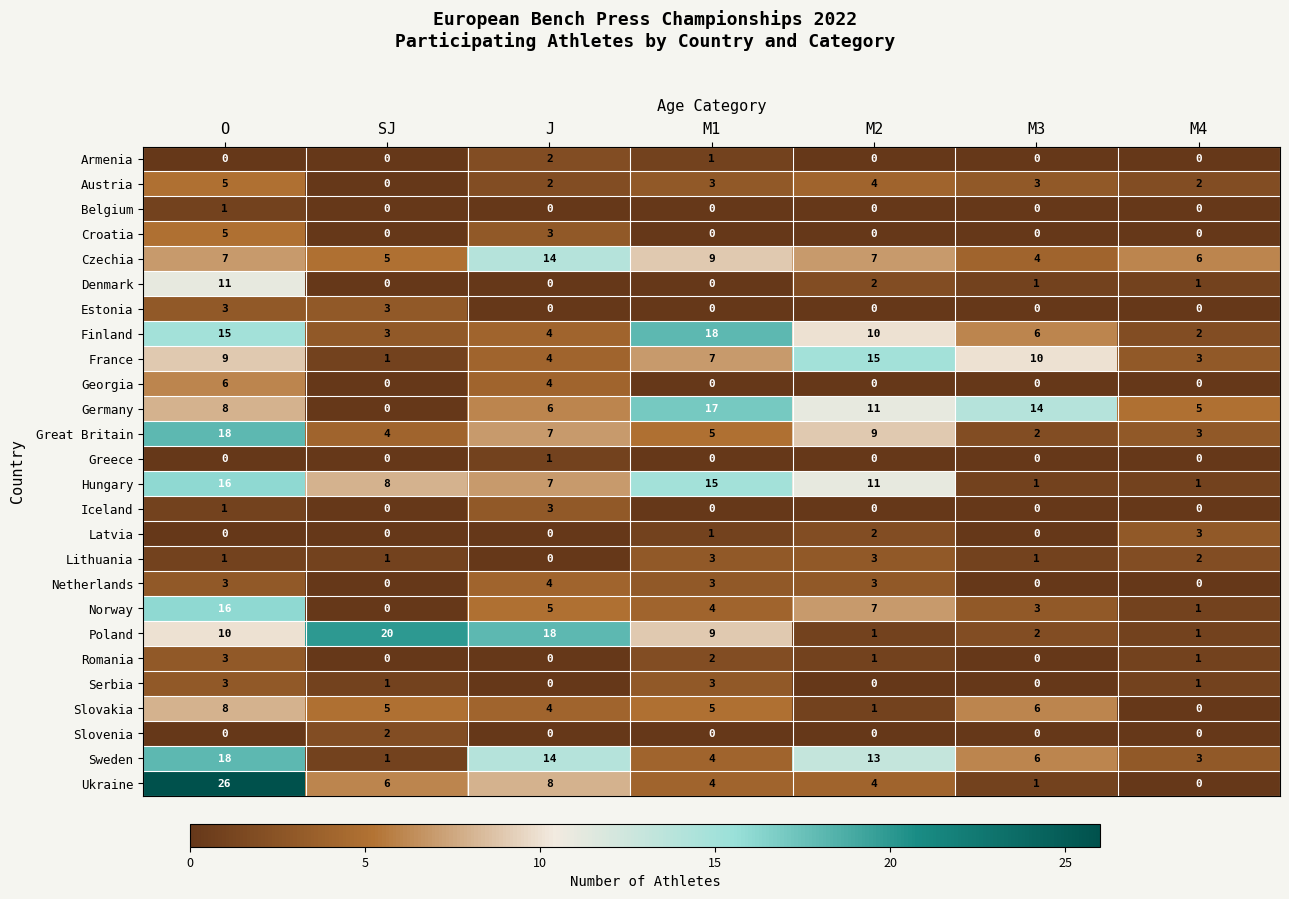

The Armenia series shows 1 at M3. True or false?

False